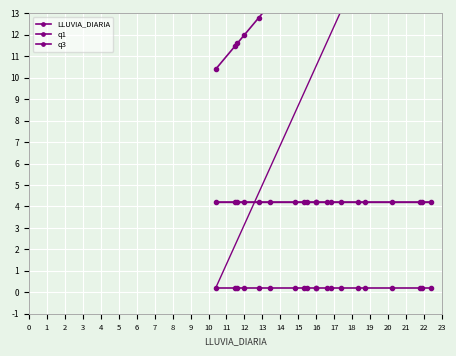

What is the minimum value for LLUVIA_DIARIA?

10.4